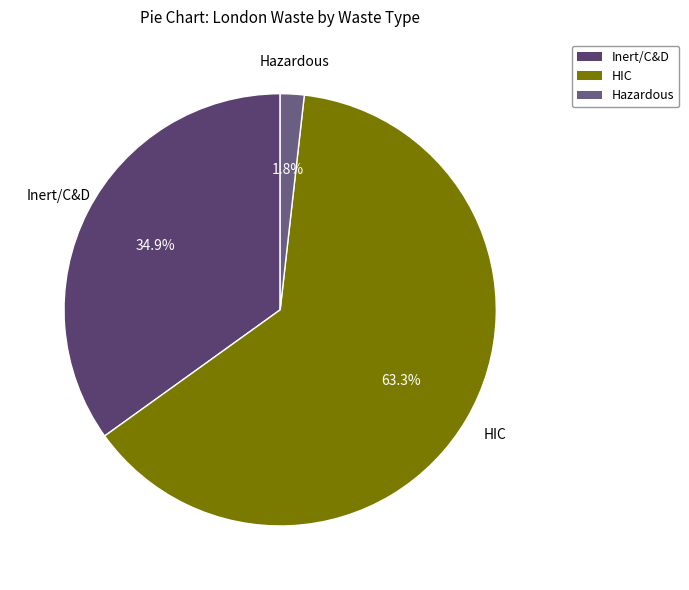

To the nearest percent, what is the average slice percentage?

33%